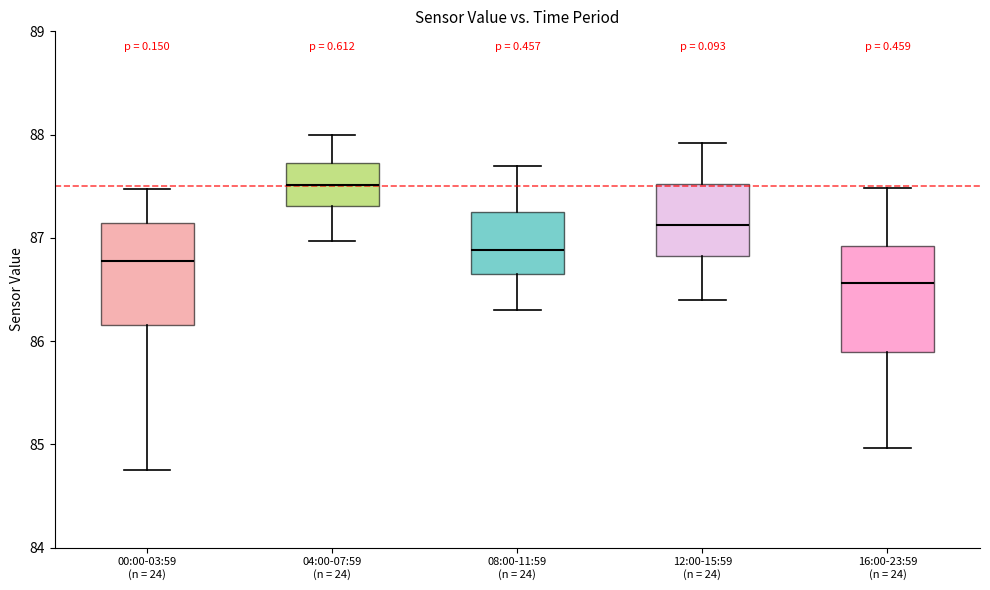

Where does the median line of the box for 12:00-15:59 (n = 24) sit on the y-axis? The values are not printed on the chart, so give them approximately, as read against the axis.

87.1